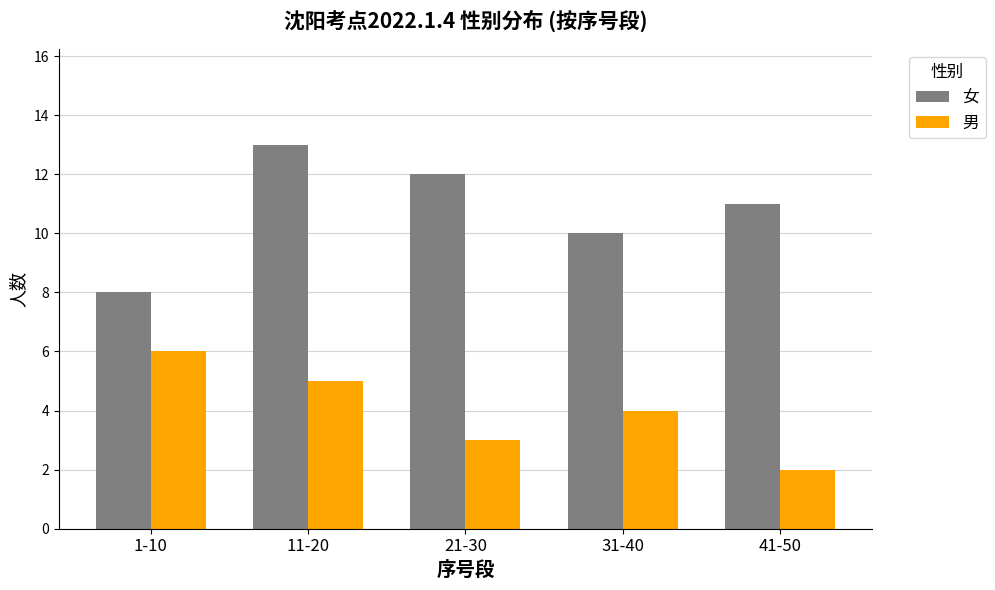

Rank the series by their maximum value, from lowest to highest.

男, 女